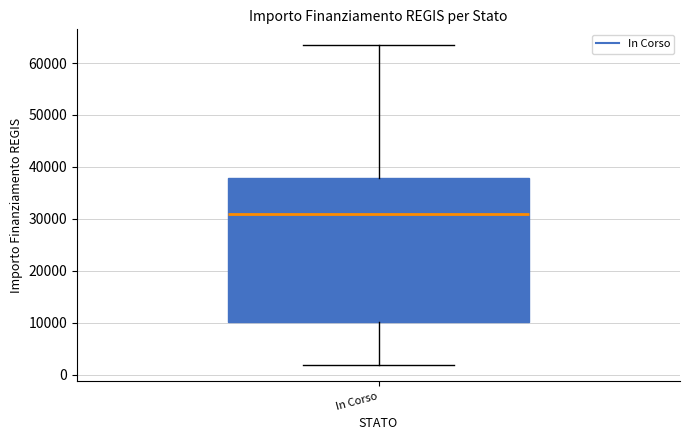

Where does the upper whisker of the box for In Corso end on the y-axis? The values are not printed on the chart, so give them approximately, as read against the axis.

63000